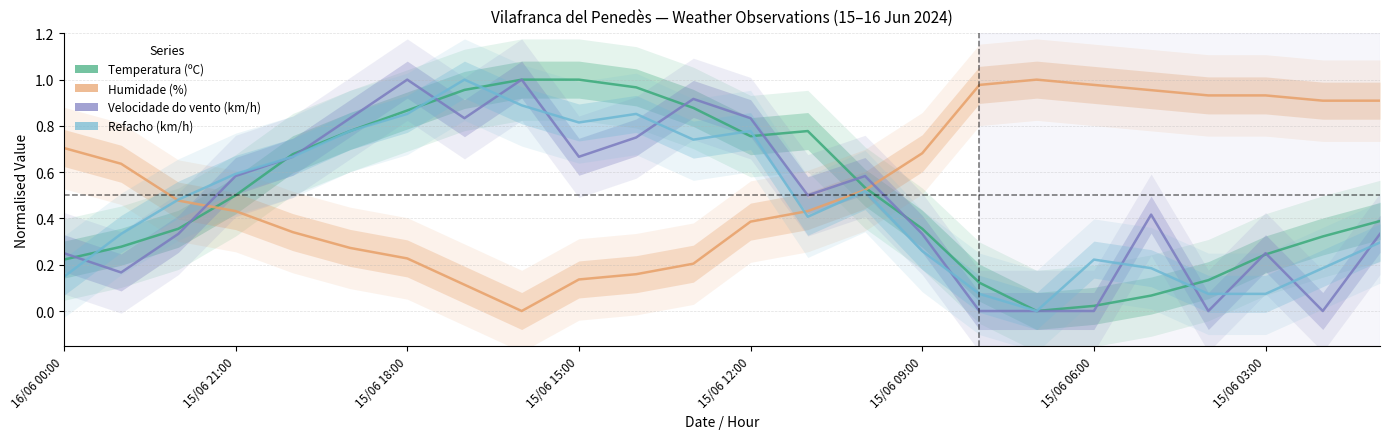

Reading right to left, extract all data points from this chart.

Temperatura (ºC): 0.4	0.3	0.2	0.1	0.1	0.0	0.0	0.1	0.4	0.5	0.8	0.8	0.9	1.0	1.0	1.0	1.0	0.9	0.8	0.7	0.5	0.4	0.3	0.2
Humidade (%): 0.9	0.9	0.9	0.9	1.0	1.0	1.0	1.0	0.7	0.5	0.4	0.4	0.2	0.2	0.1	0.0	0.1	0.2	0.3	0.3	0.4	0.5	0.6	0.7
Velocidade do vento (km/h): 0.3	0.0	0.2	0.0	0.4	0.0	0.0	0.0	0.3	0.6	0.5	0.8	0.9	0.8	0.7	1.0	0.8	1.0	0.8	0.7	0.6	0.3	0.2	0.2
Refacho (km/h): 0.3	0.2	0.1	0.1	0.2	0.2	0.0	0.1	0.3	0.5	0.4	0.8	0.7	0.9	0.8	0.9	1.0	0.9	0.8	0.7	0.6	0.5	0.3	0.1